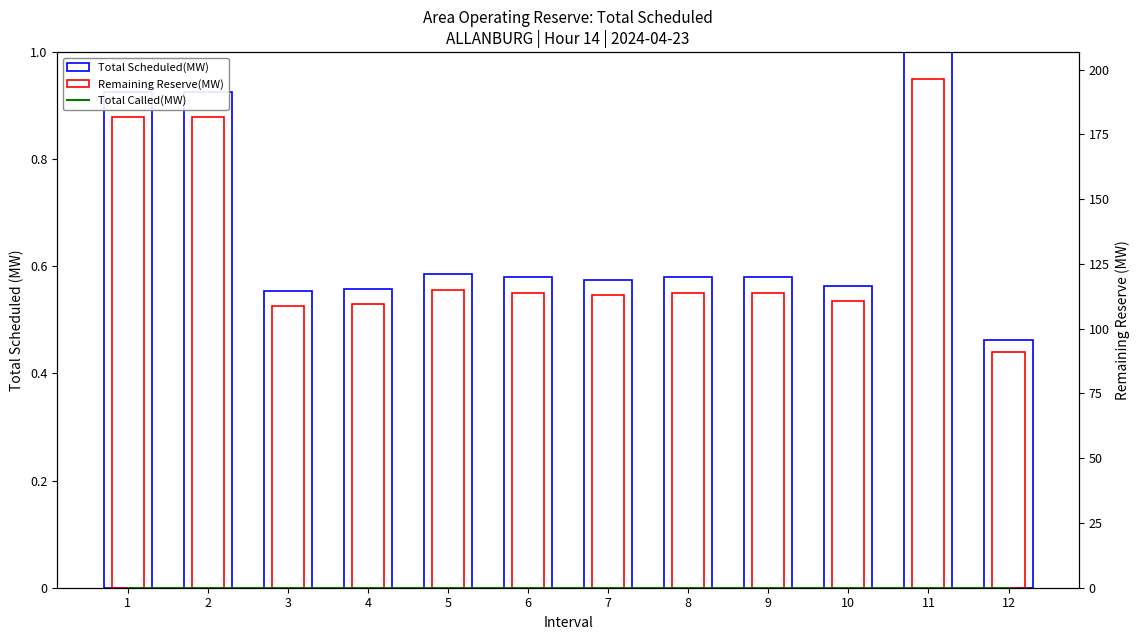

Which series has the largest total across all categories?

Total Scheduled(MW)